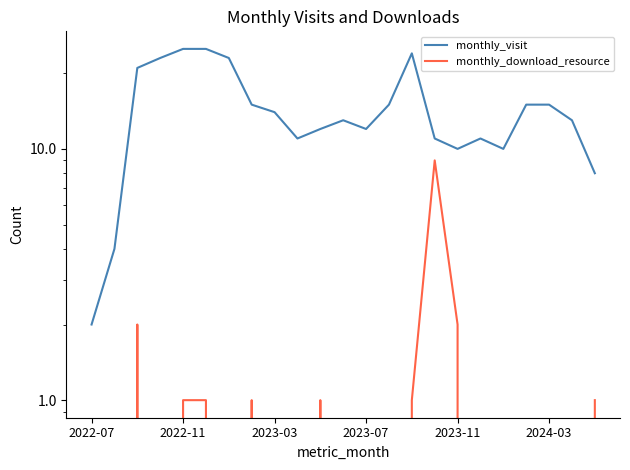

How many values in the monthly_download_resource series exceed 0?

9